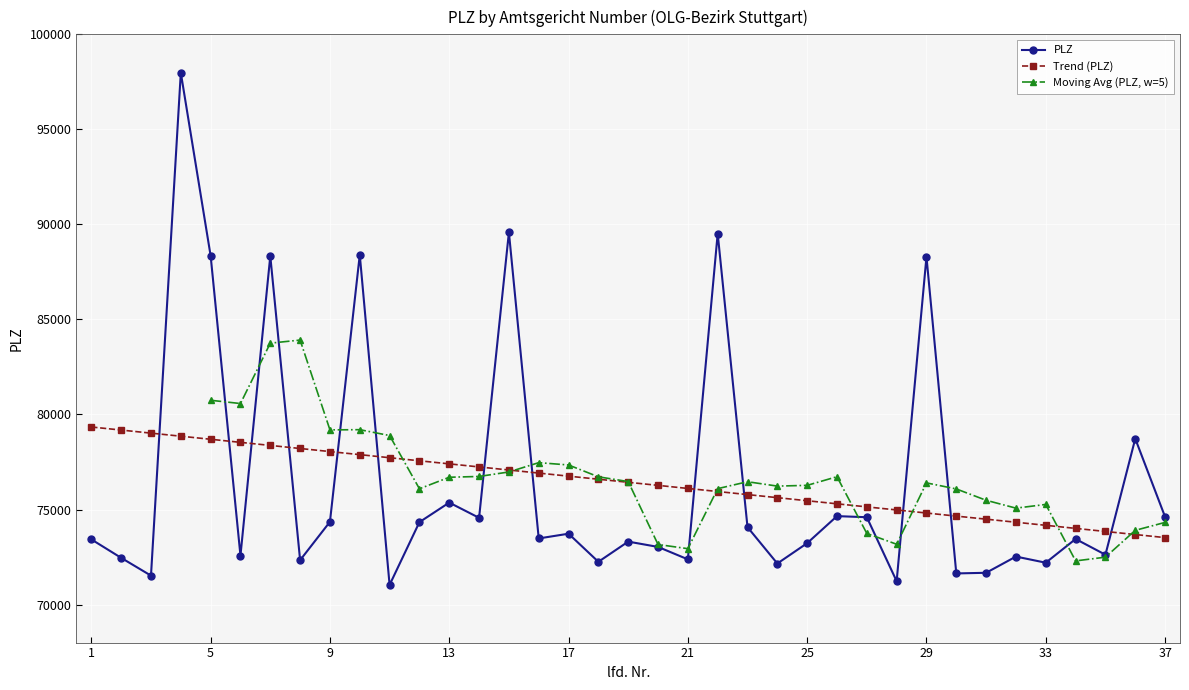

What is the ratio of the value at 31 to the value at 11?

1.0